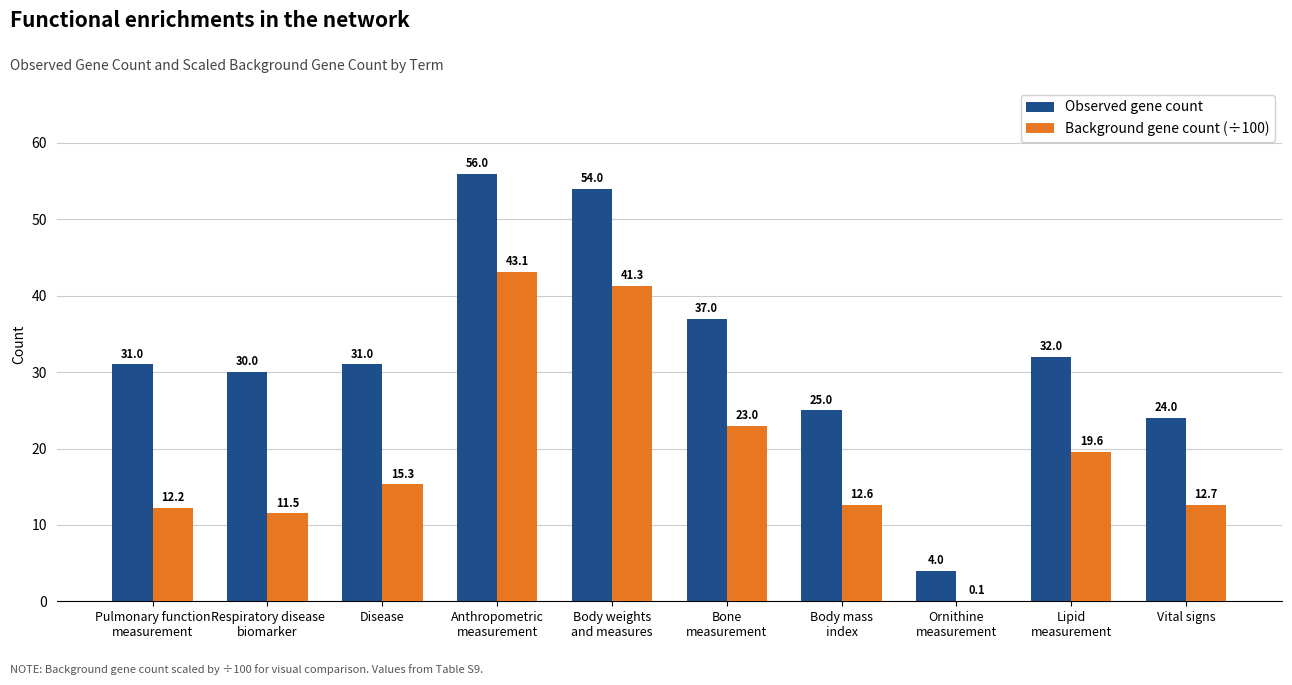

Which series has the largest range (max minus min)?

Observed gene count